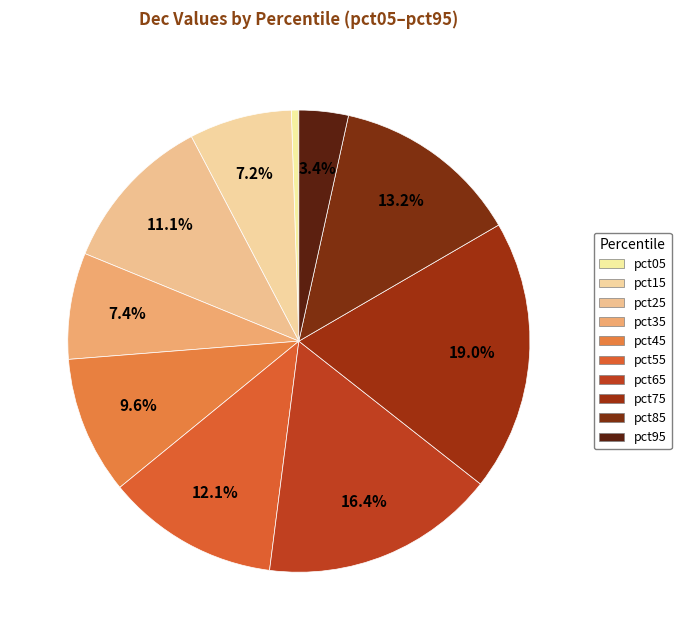

Which category has the smallest portion of the pie?

pct05